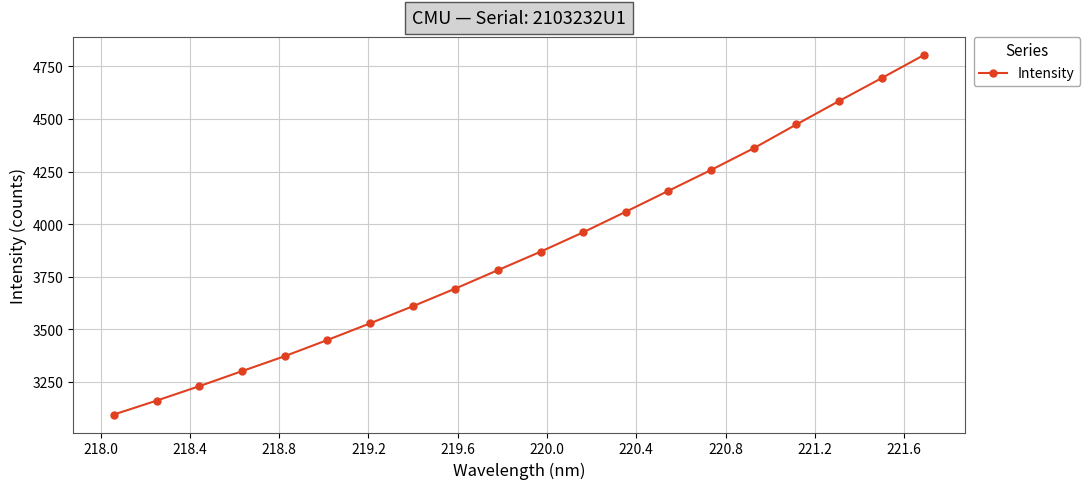

Count the number of data series in this chart.

1